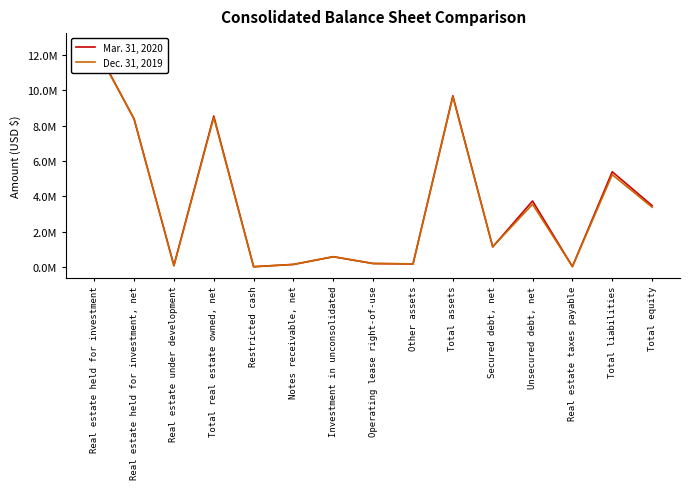

What is the smallest value displayed?

21949